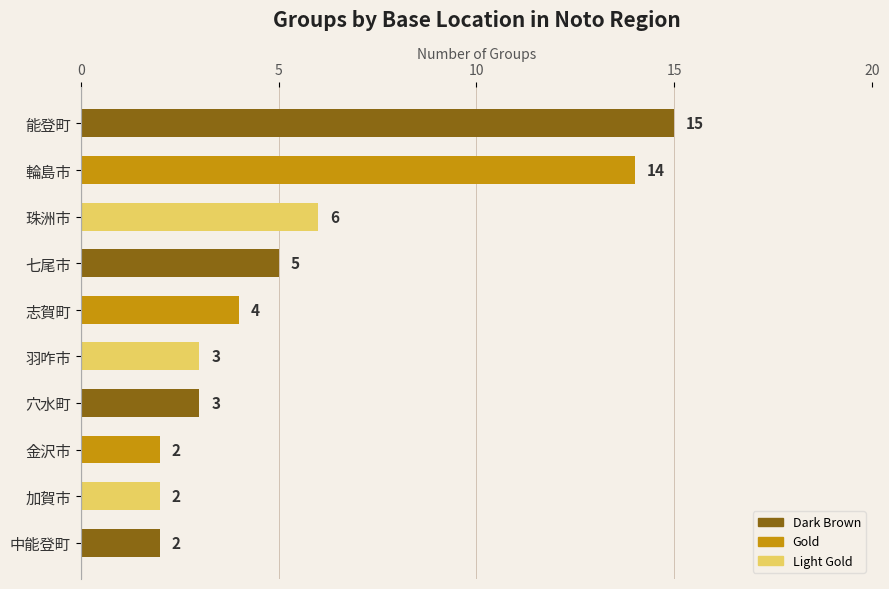

What position from the top is 七尾市?

4